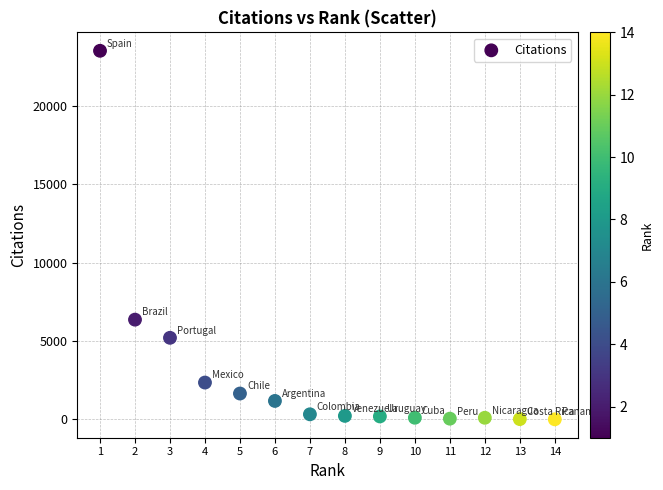

What Y value in the scatter plot is closest to 11751?

6361